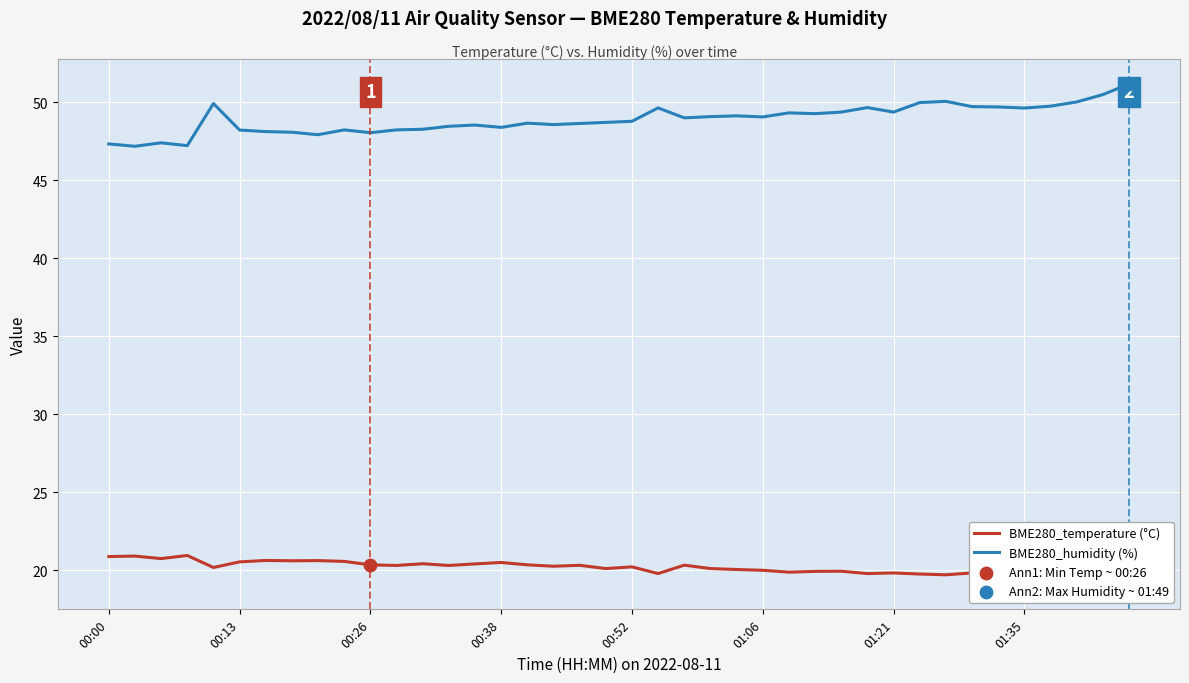

At how many categories does at least one series exceed 32?

40